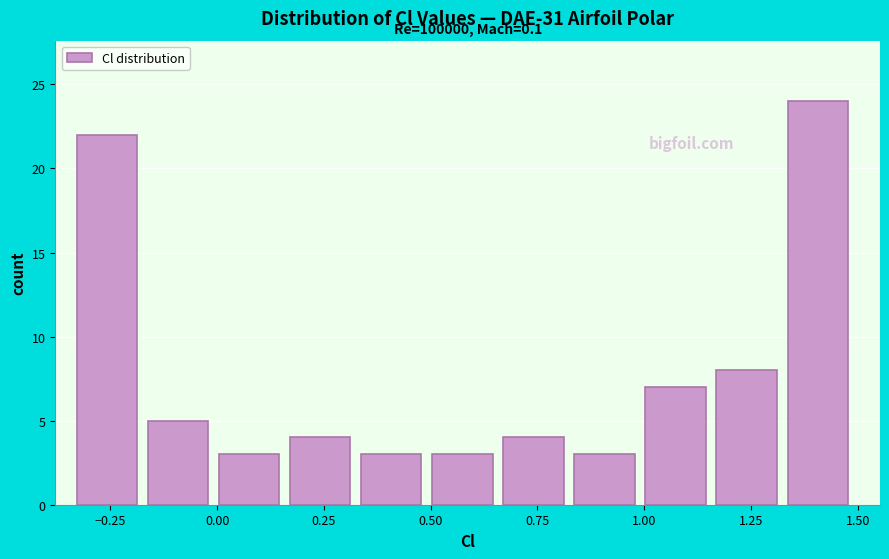

Around what value on the x-axis is the tallest bar? Give the approximate position of its centre, as read against the axis.

1.40